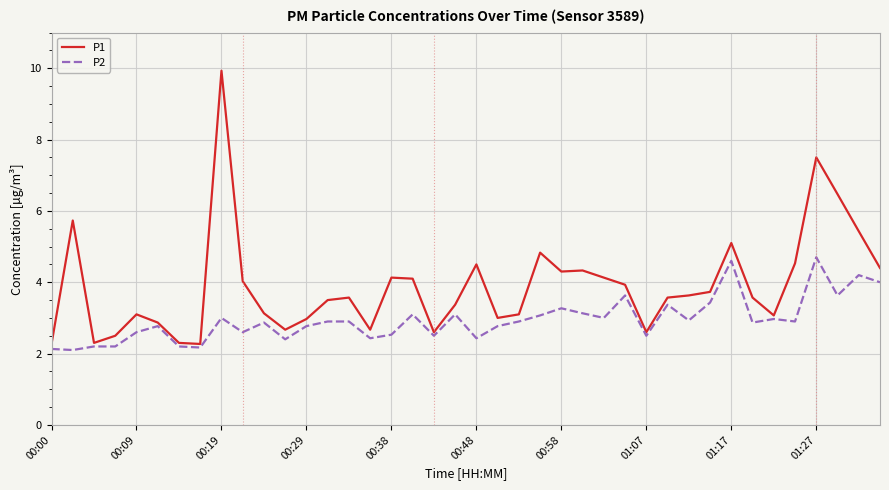

True or false: P1 and P2 intersect in this chart.

False